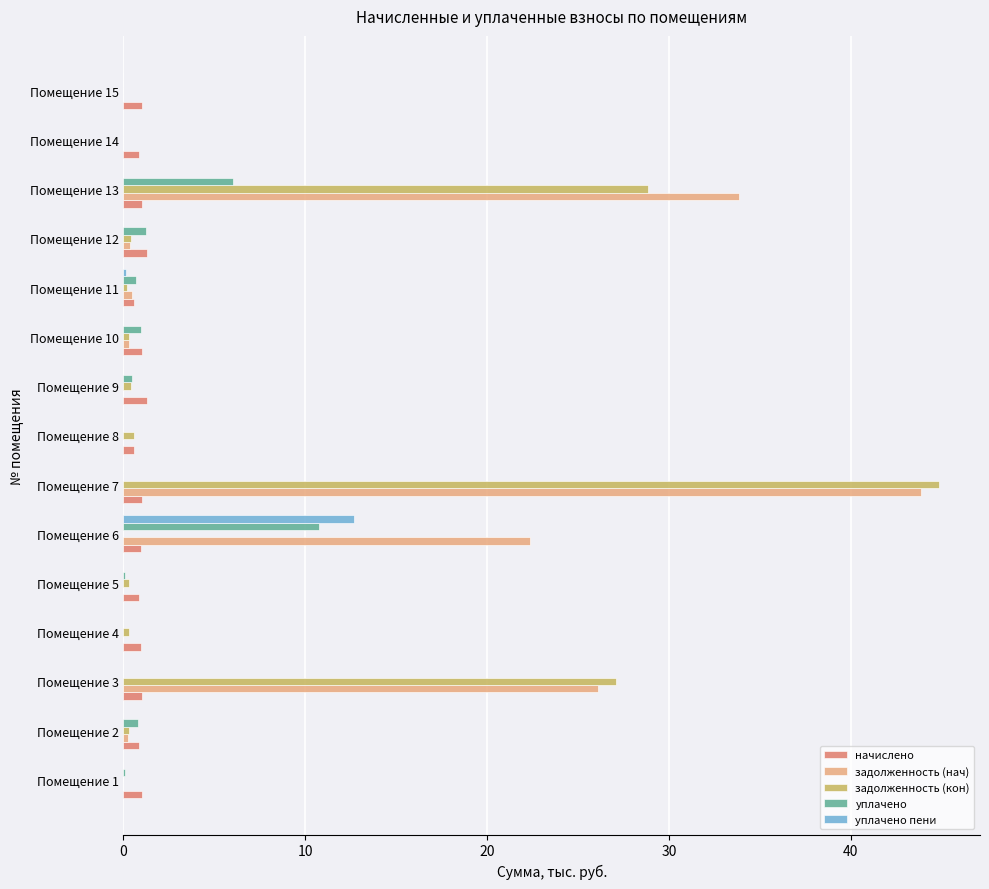

True or false: начислено has a value of 1.0 at Помещение 10.

True